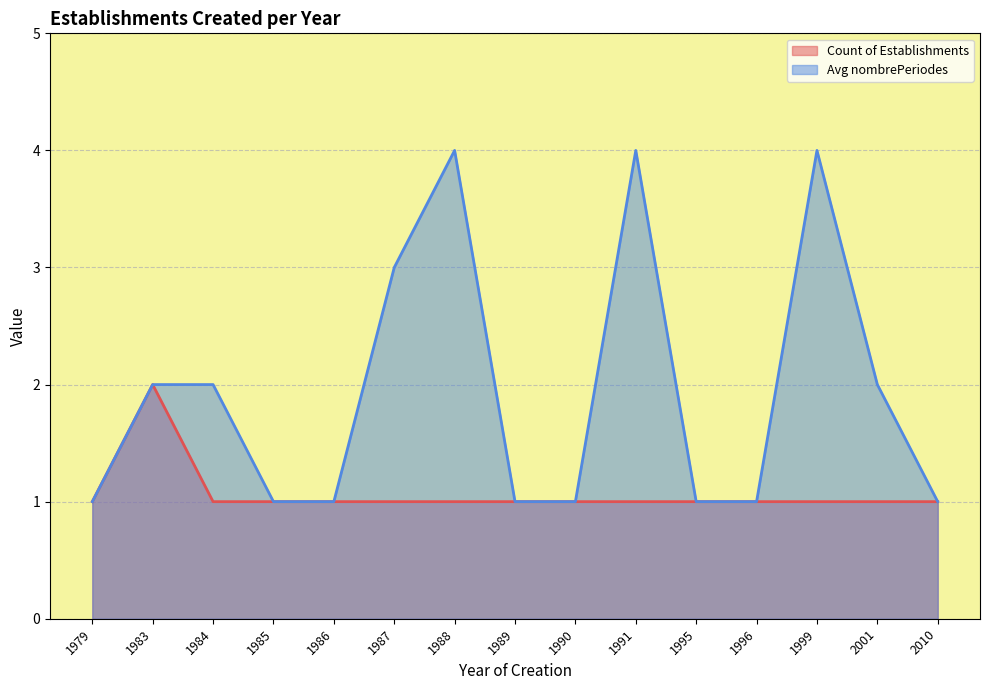

True or false: Avg nombrePeriodes (line) has more than 2 interior local peaks.

True